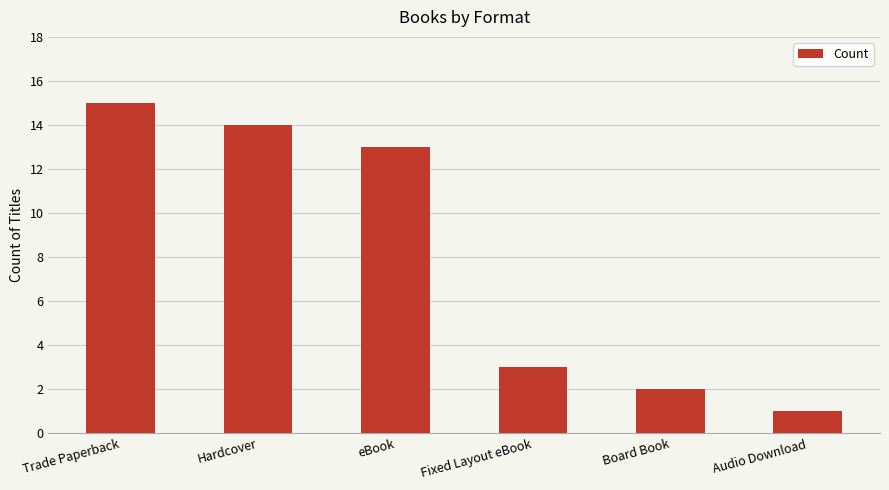

What value does the data have at Trade Paperback?

15